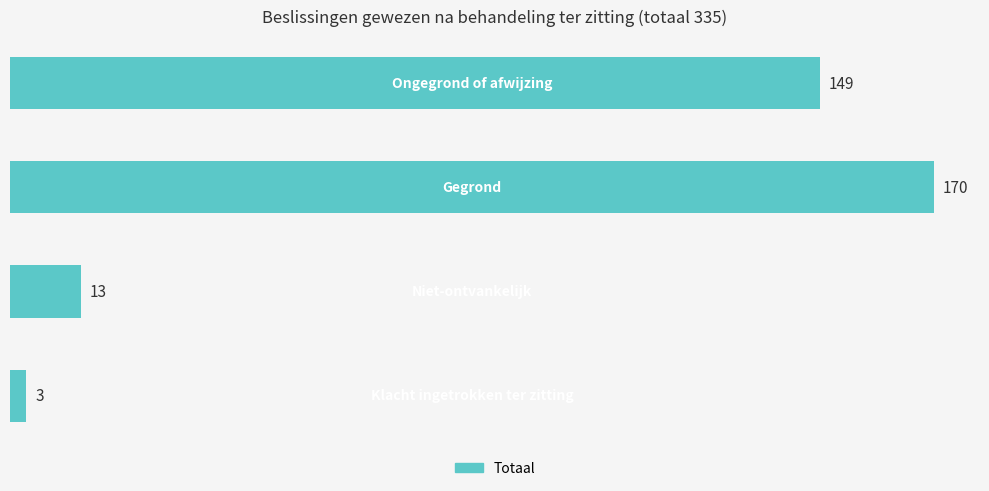

What is the difference between the maximum and minimum values?

167